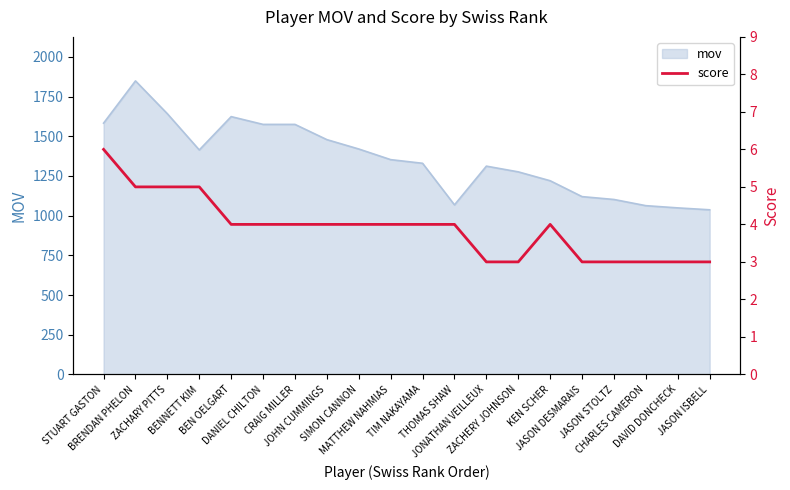

What is the maximum value for mov?

1849